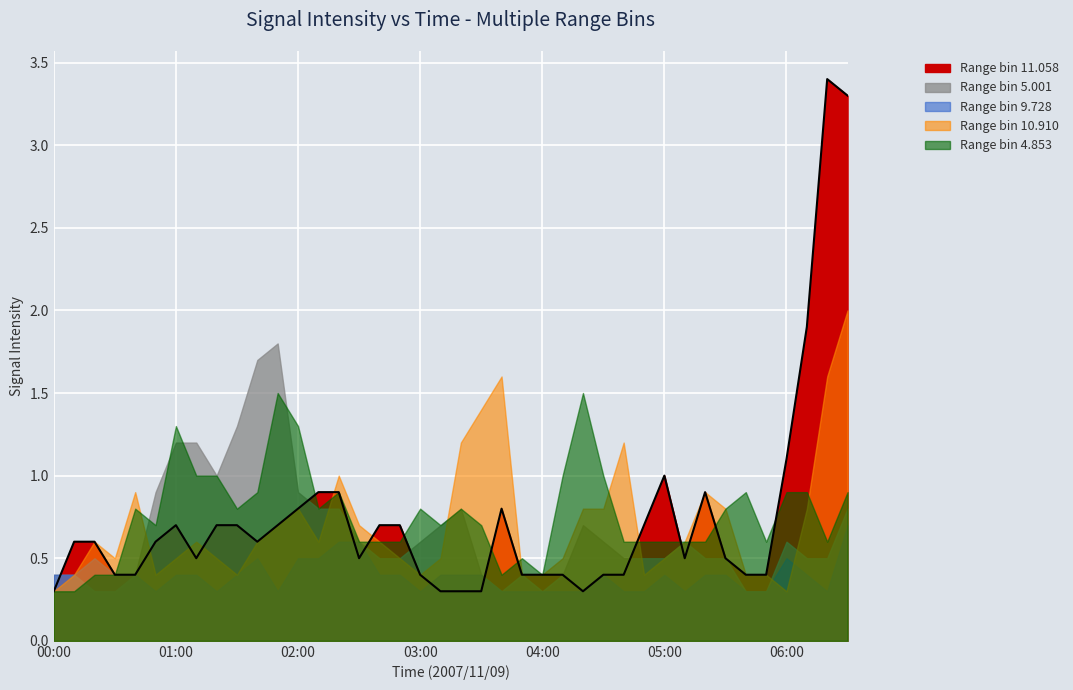

What is the label of the 8th point from the left?

2007/11/09 01:10